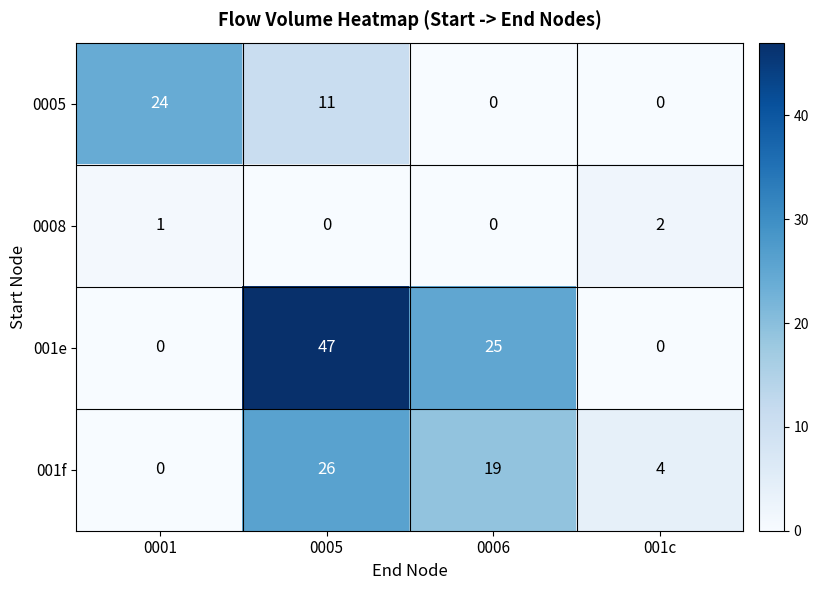

Reading right to left, list all the values displayed in this chart.

0005: 0	0	11	24
0008: 2	0	0	1
001e: 0	25	47	0
001f: 4	19	26	0